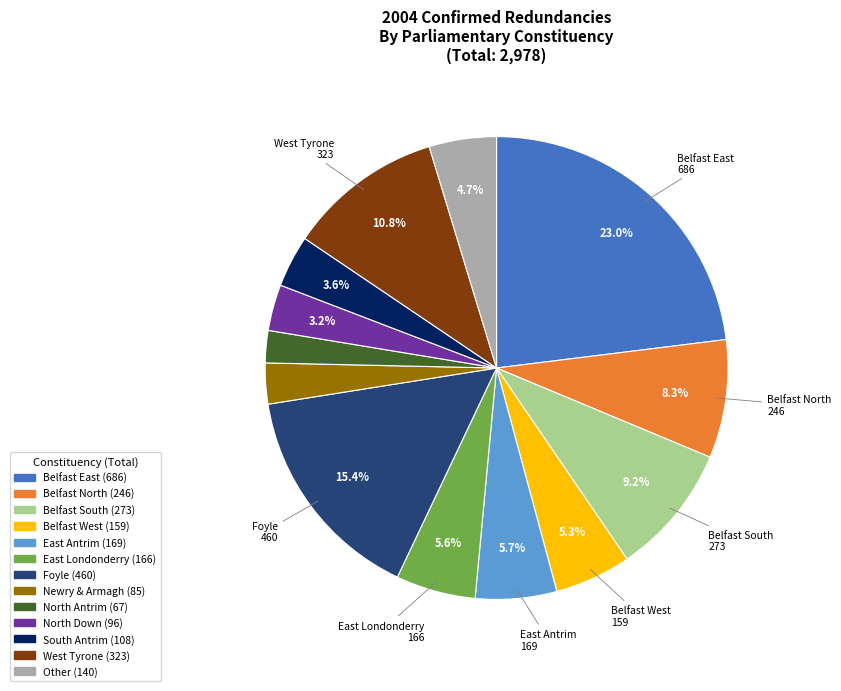

Count the number of slices in the pie.

13